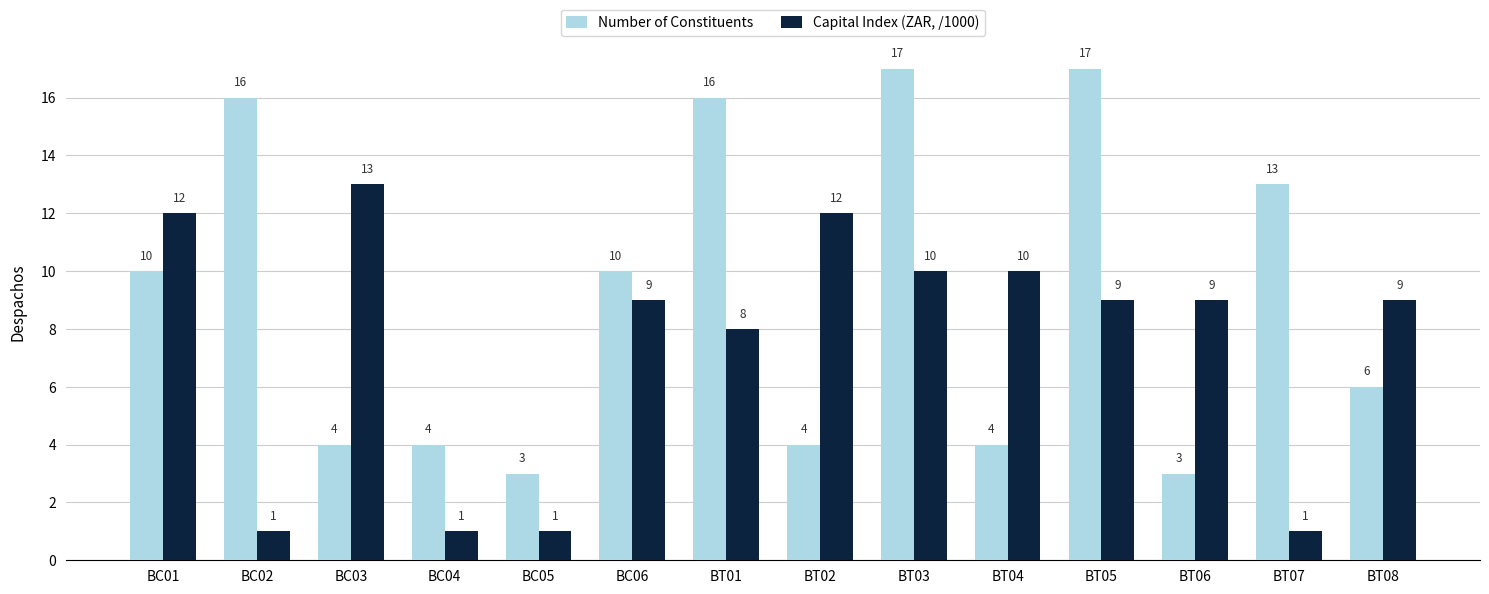

Reading right to left, what are all the values shown in this chart?

Number of Constituents: BT08=6	BT07=13	BT06=3	BT05=17	BT04=4	BT03=17	BT02=4	BT01=16	BC06=10	BC05=3	BC04=4	BC03=4	BC02=16	BC01=10
Capital Index (ZAR, /1000): BT08=9	BT07=1	BT06=9	BT05=9	BT04=10	BT03=10	BT02=12	BT01=8	BC06=9	BC05=1	BC04=1	BC03=13	BC02=1	BC01=12